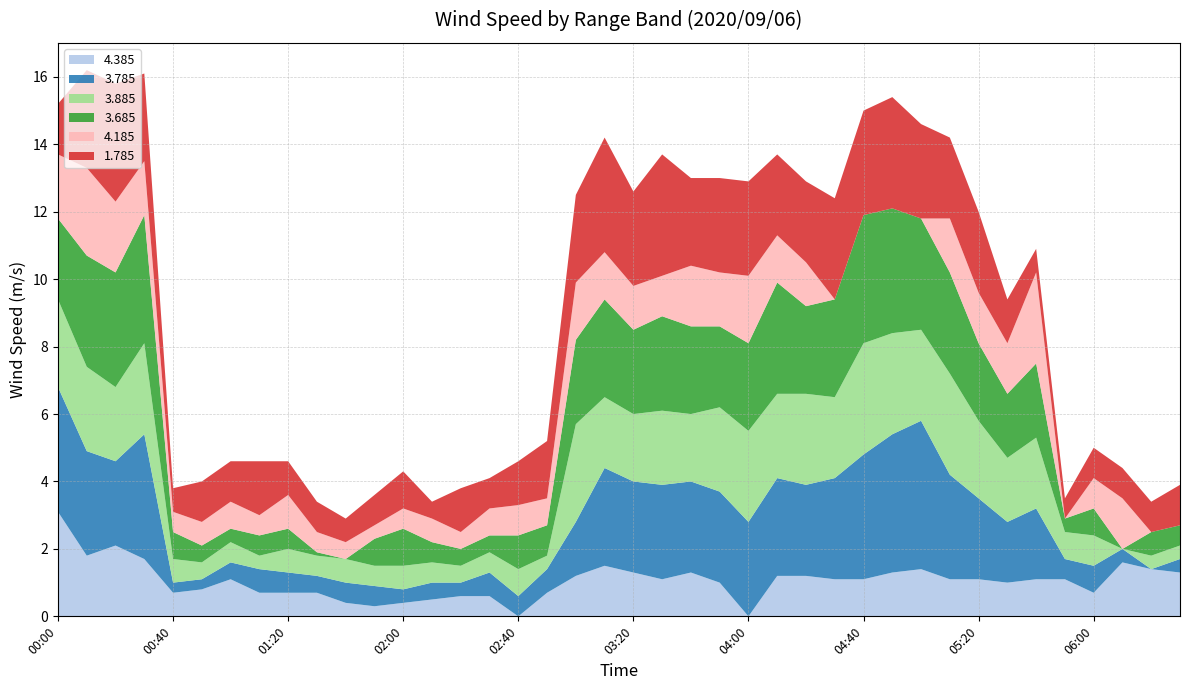

Reading left to right, transcribe all the data shown in this chart.

4.385: 3.1	1.8	2.1	1.7	0.7	0.8	1.1	0.7	0.7	0.7	0.4	0.3	0.4	0.5	0.6	0.6	0.0	0.7	1.2	1.5	1.3	1.1	1.3	1.0	0.0	1.2	1.2	1.1	1.1	1.3	1.4	1.1	1.1	1.0	1.1	1.1	0.7	1.6	1.4	1.3
3.785: 3.7	3.1	2.5	3.7	0.3	0.3	0.5	0.7	0.6	0.5	0.6	0.6	0.4	0.5	0.4	0.7	0.6	0.7	1.6	2.9	2.7	2.8	2.7	2.7	2.8	2.9	2.7	3.0	3.7	4.1	4.4	3.1	2.4	1.8	2.1	0.6	0.8	0.4	0.0	0.4
3.885: 2.6	2.5	2.2	2.7	0.7	0.5	0.6	0.4	0.7	0.6	0.7	0.6	0.7	0.6	0.5	0.6	0.8	0.4	2.9	2.1	2.0	2.2	2.0	2.5	2.7	2.5	2.7	2.4	3.3	3.0	2.7	3.0	2.3	1.9	2.1	0.8	0.9	0.0	0.4	0.4
3.685: 2.4	3.3	3.4	3.8	0.8	0.5	0.4	0.6	0.6	0.1	0.0	0.8	1.1	0.6	0.5	0.5	1.0	0.9	2.5	2.9	2.5	2.8	2.6	2.4	2.6	3.3	2.6	2.9	3.8	3.7	3.3	3.0	2.3	1.9	2.2	0.4	0.8	0.0	0.7	0.6
4.185: 1.9	2.6	2.1	1.6	0.6	0.7	0.8	0.6	1.0	0.6	0.5	0.4	0.6	0.7	0.5	0.8	0.9	0.8	1.7	1.4	1.3	1.2	1.8	1.6	2.0	1.4	1.3	0.0	0.0	0.0	0.0	1.6	1.5	1.5	2.7	0.0	0.9	1.5	0.0	0.0
1.785: 1.5	2.9	3.5	2.6	0.7	1.2	1.2	1.6	1.0	0.9	0.7	0.9	1.1	0.5	1.3	0.9	1.3	1.7	2.6	3.4	2.8	3.6	2.6	2.8	2.8	2.4	2.4	3.0	3.1	3.3	2.8	2.4	2.4	1.3	0.7	0.6	0.9	0.9	0.9	1.2